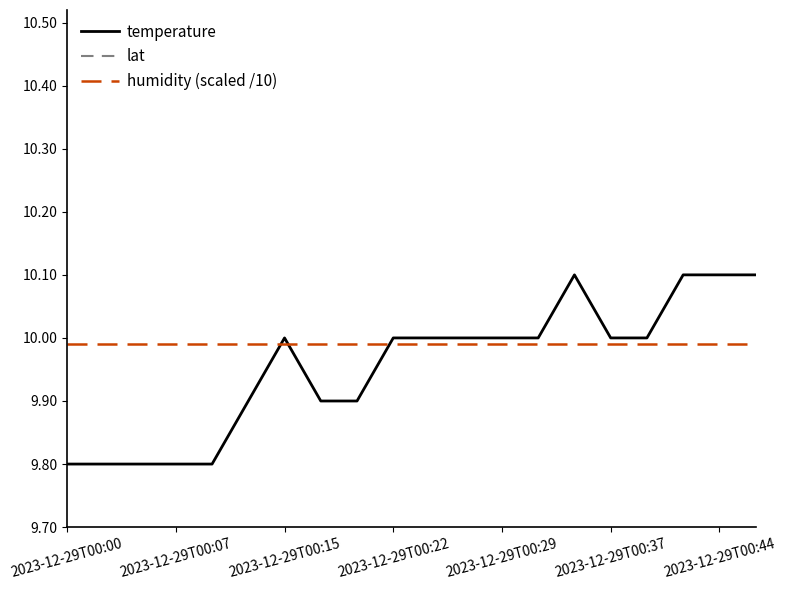

Is it true that temperature equals 10.0 at 2023-12-29T00:29?

True